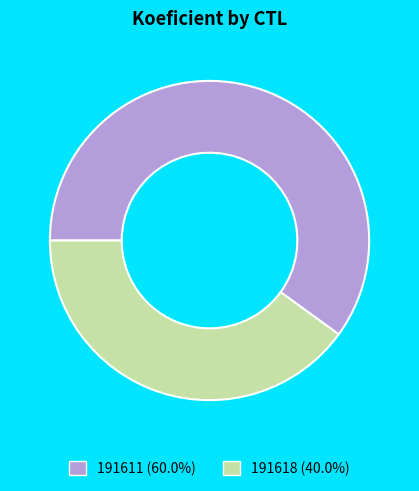

What is the ratio of the value at 191611 to the value at 191618?

1.5